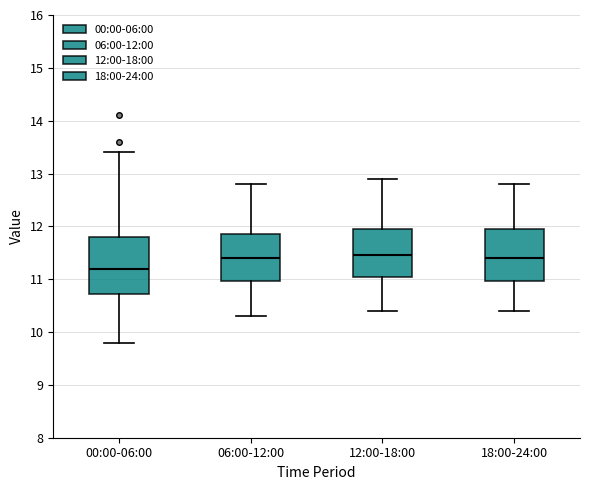

Where is the upper edge of the box for 12:00-18:00 on the y-axis? The values are not printed on the chart, so give them approximately, as read against the axis.

12.0